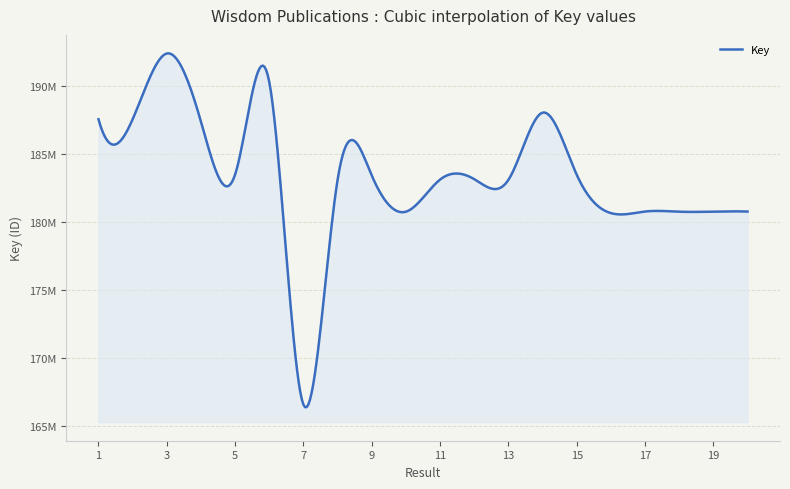

Reading right to left, list all the values displayed in this chart.

20=180773184	19=180768061	18=180762829	17=180776521	16=180658674	15=183471544	14=188032672	13=183105053	12=183151599	11=183121541	10=180765730	9=183413857	8=183116827	7=166592331	6=190271093	5=183499605	4=187367332	3=192377283	2=187552005	1=187550321